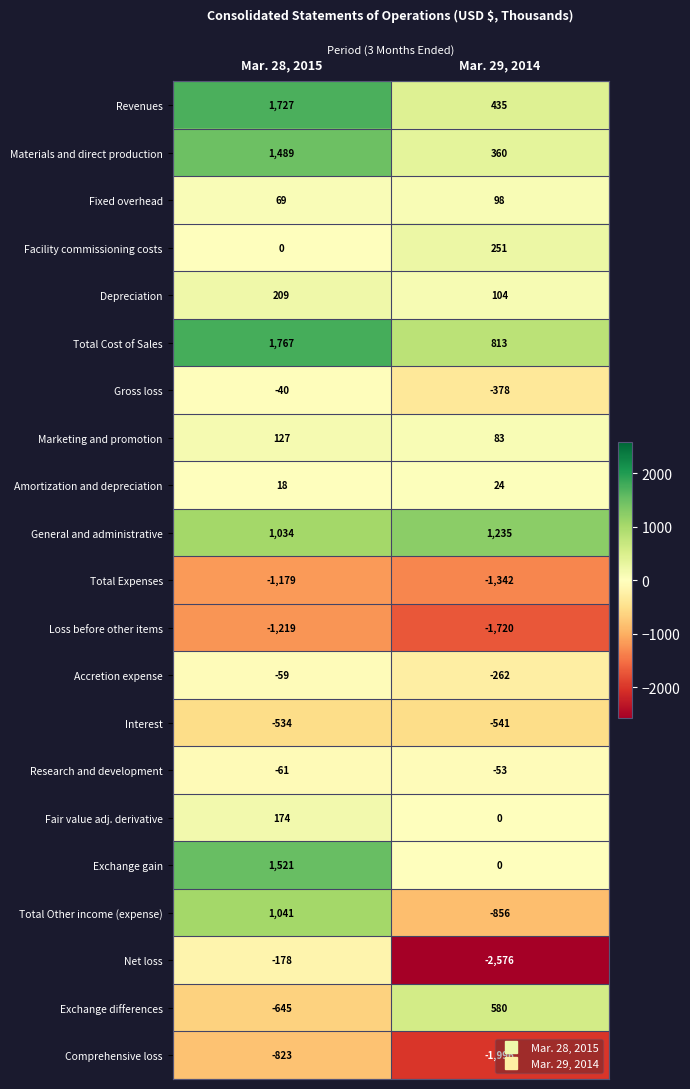

What is the total value across all series at Mar. 28, 2015?

4438